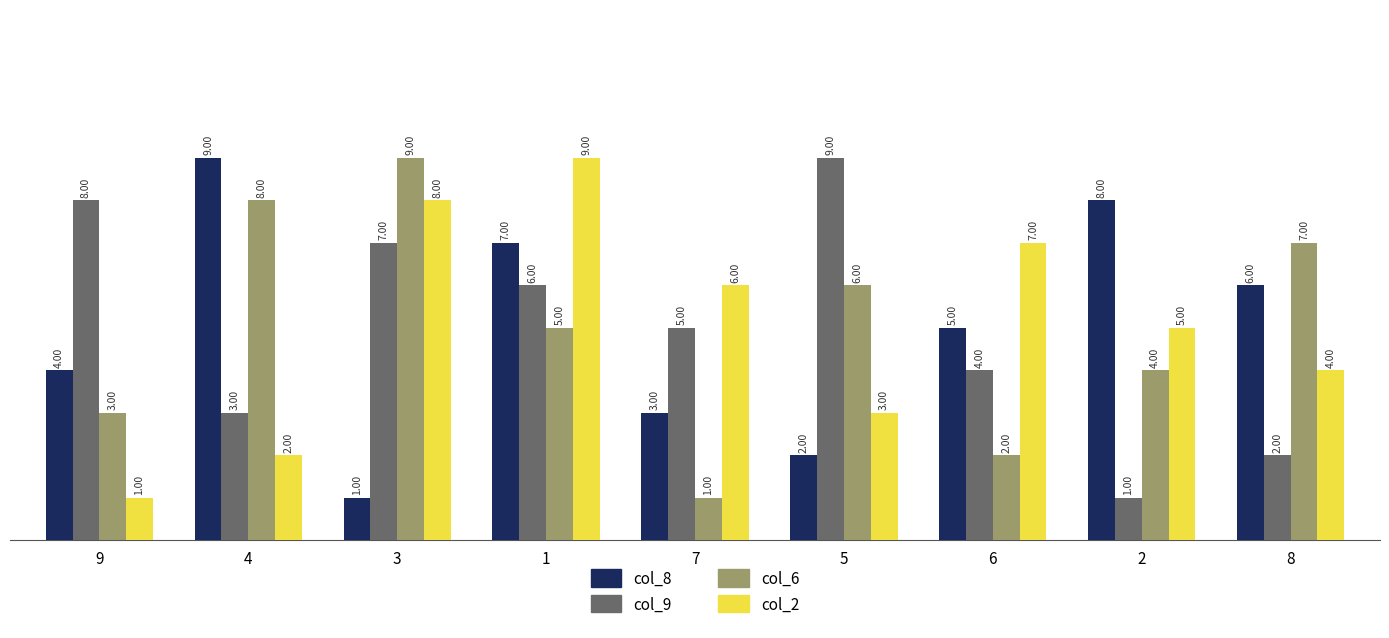

Rank the categories by col_8 value from highest to lowest.

4, 2, 1, 8, 6, 9, 7, 5, 3